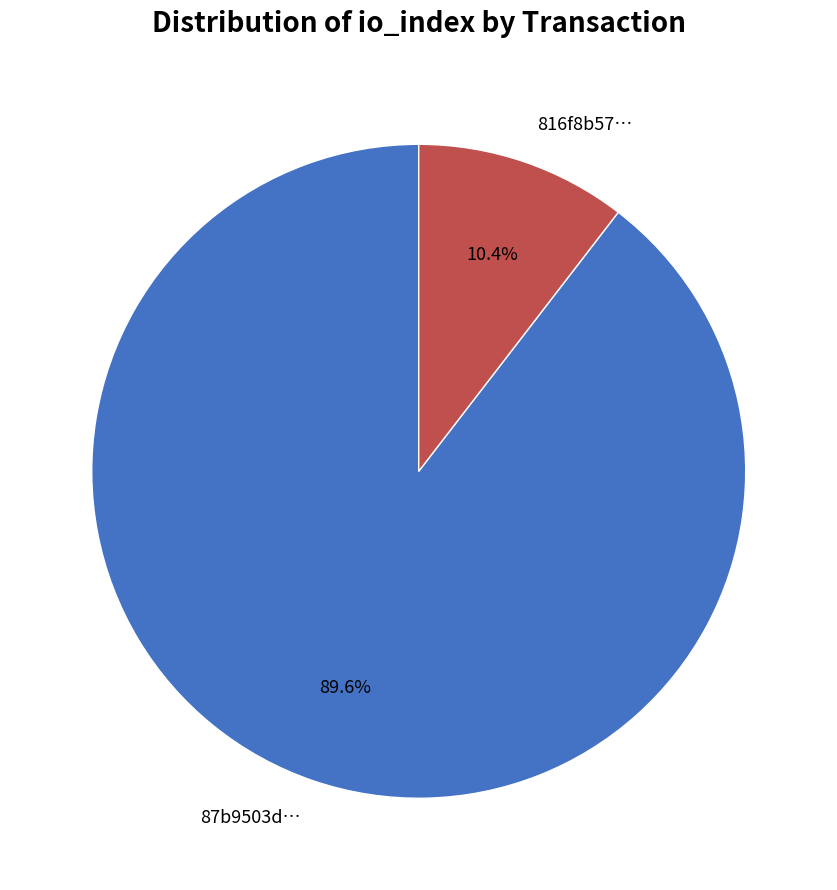

Which slice represents more than half of the pie?

87b9503d…